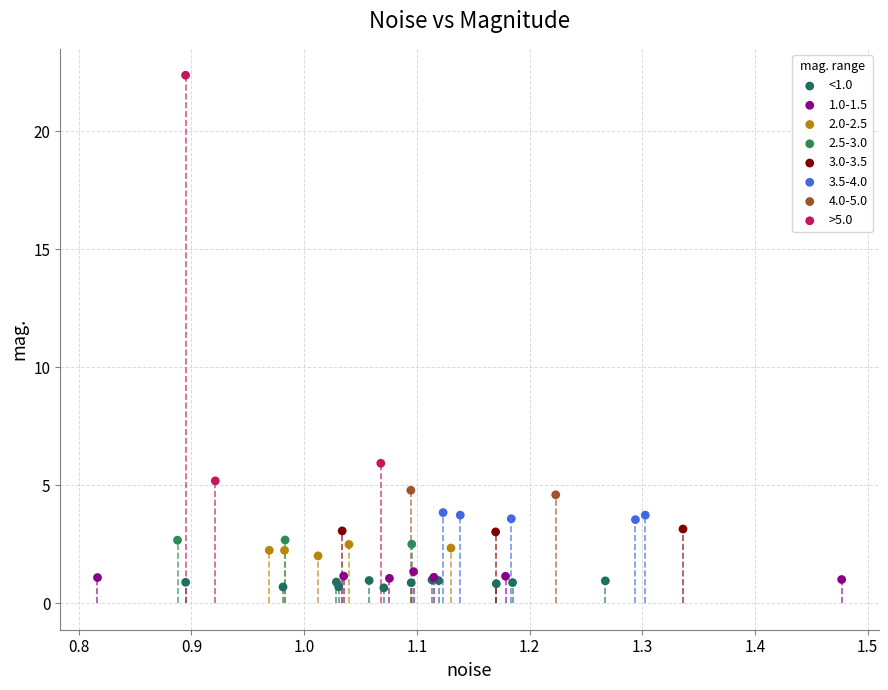

Which series reaches the maximum Y coordinate?

>5.0